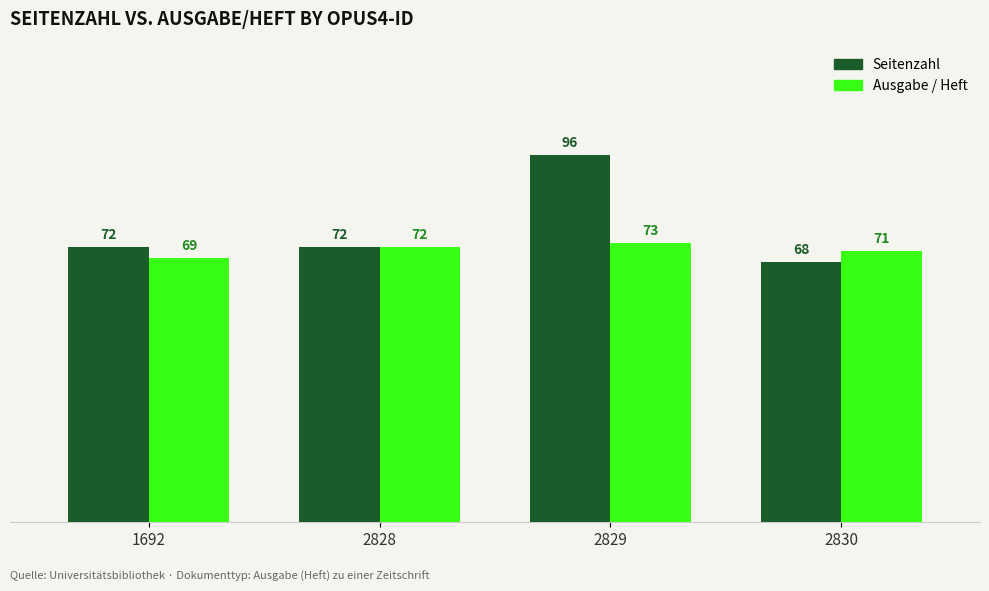

At which label does Ausgabe / Heft reach its peak?

2829